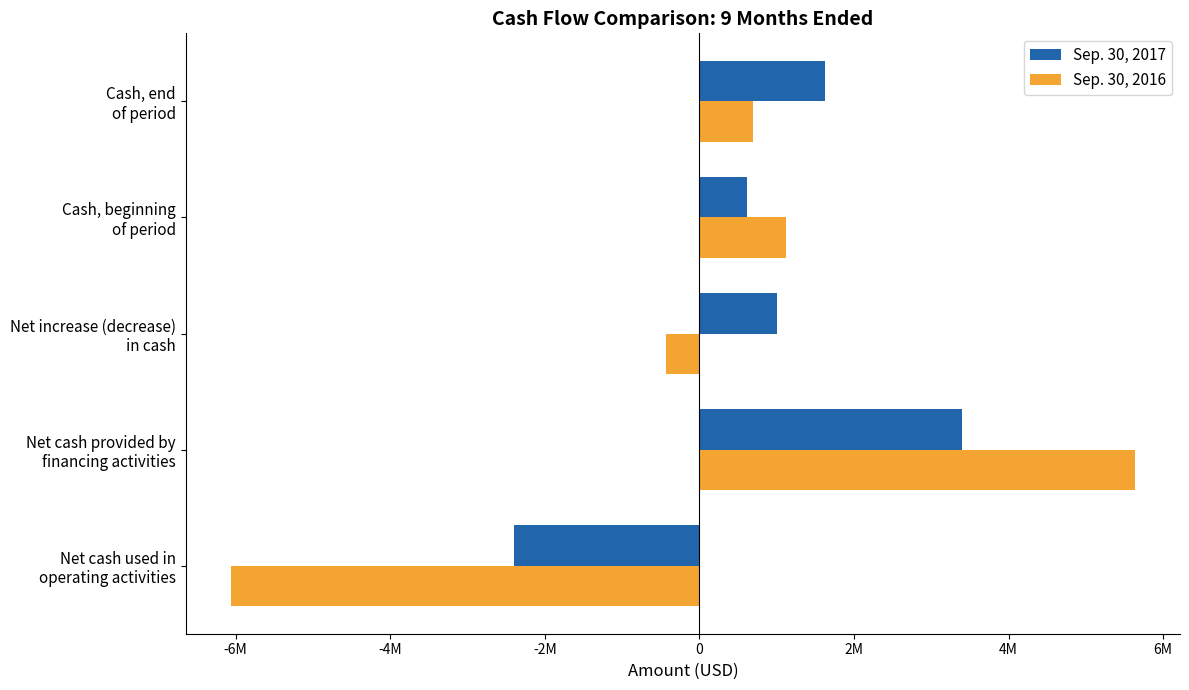

Rank the series by their average value, from lowest to highest.

Sep. 30, 2016, Sep. 30, 2017